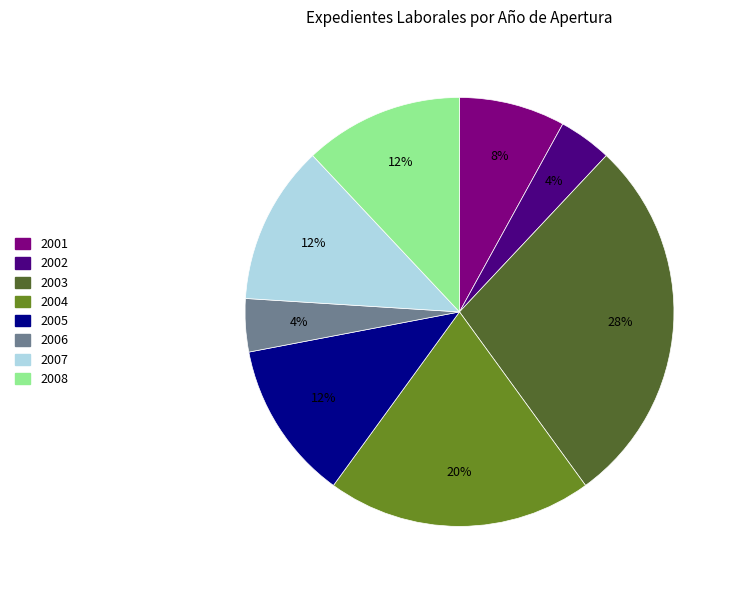

How many segments does this pie chart have?

8